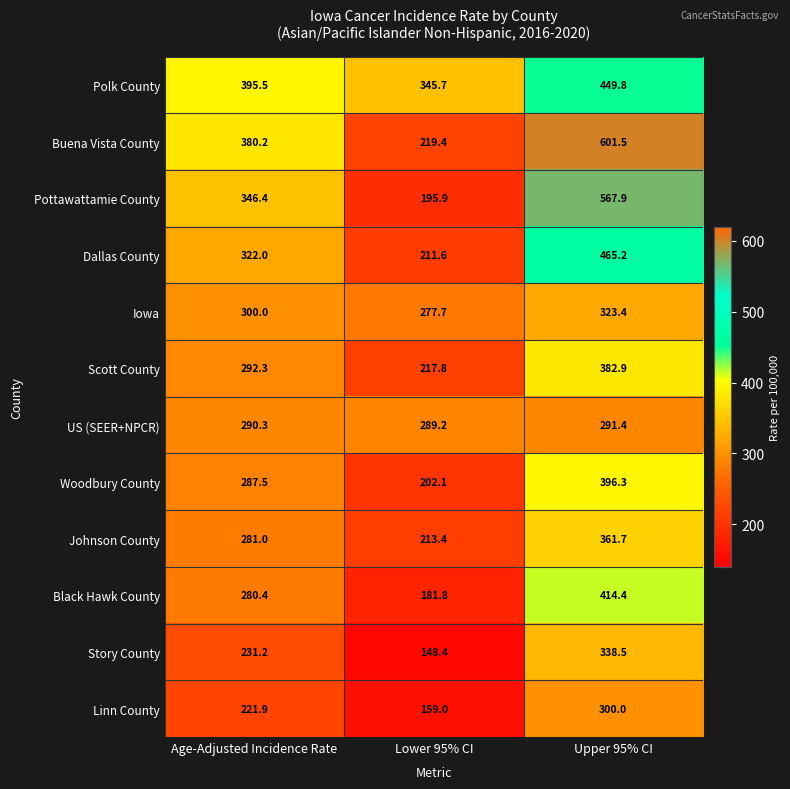

Which category has the highest value across all series?

Upper 95% CI